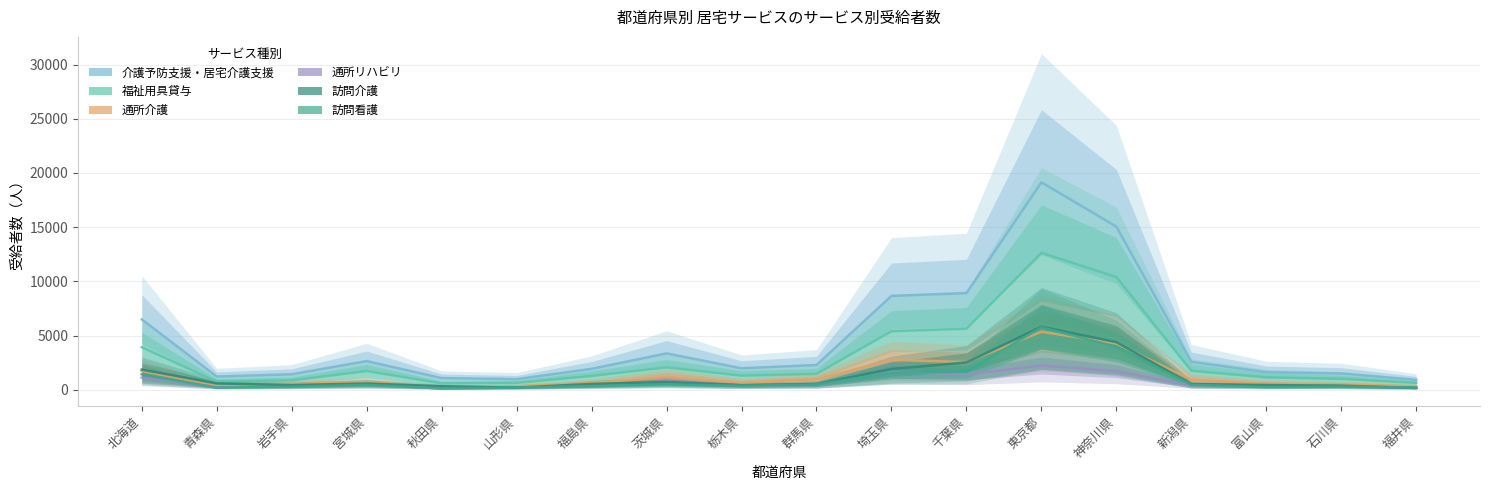

Which category has the highest value in the 福祉用具貸与 series?

東京都